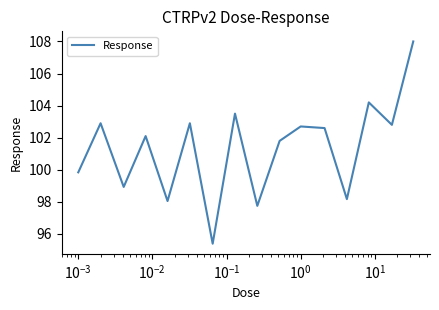

How many interior local valleys (lower than both neighbors) does the data have?

6